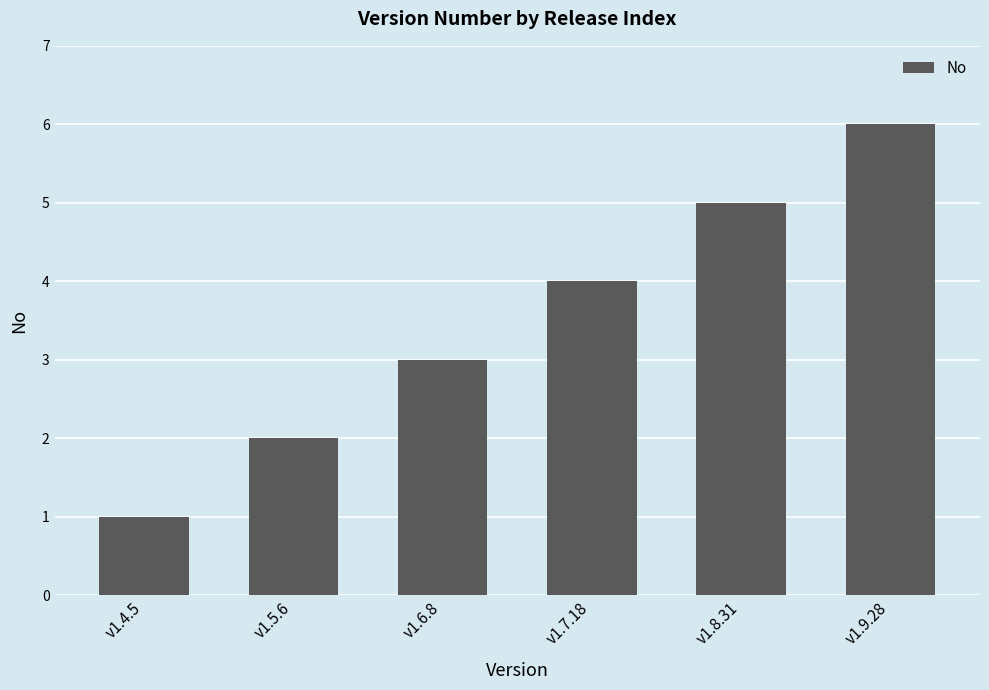

Reading left to right, list all the values displayed in this chart.

1	2	3	4	5	6